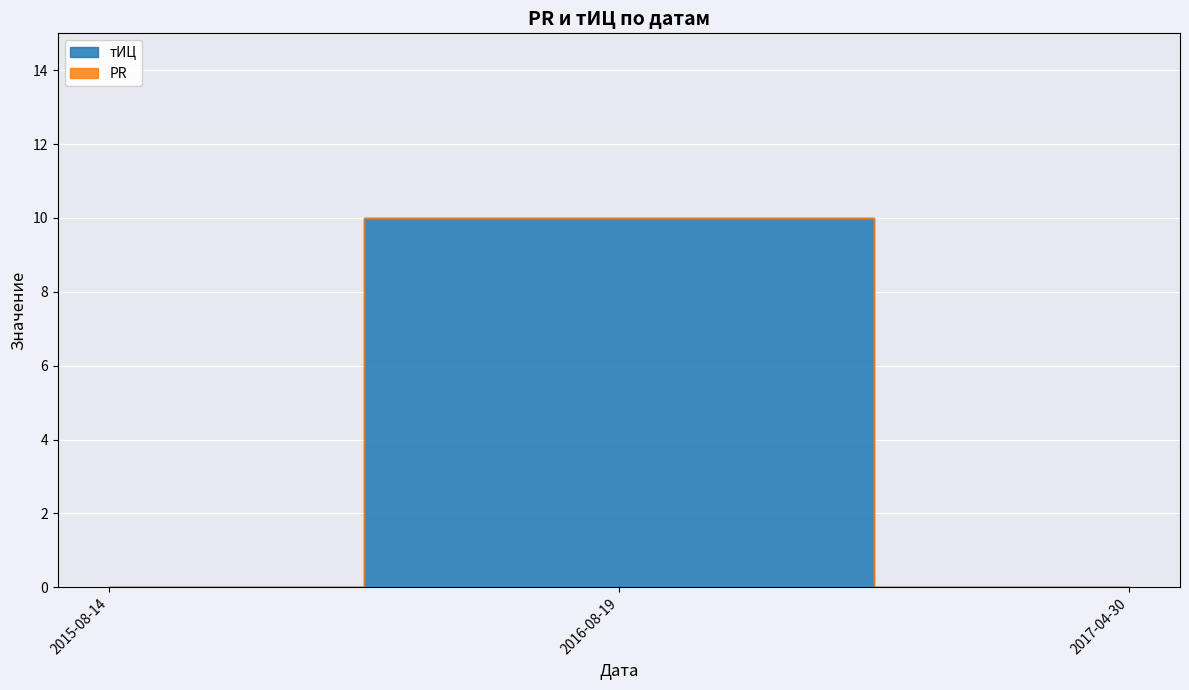

How many тИЦ values are between 0 and 10?

3